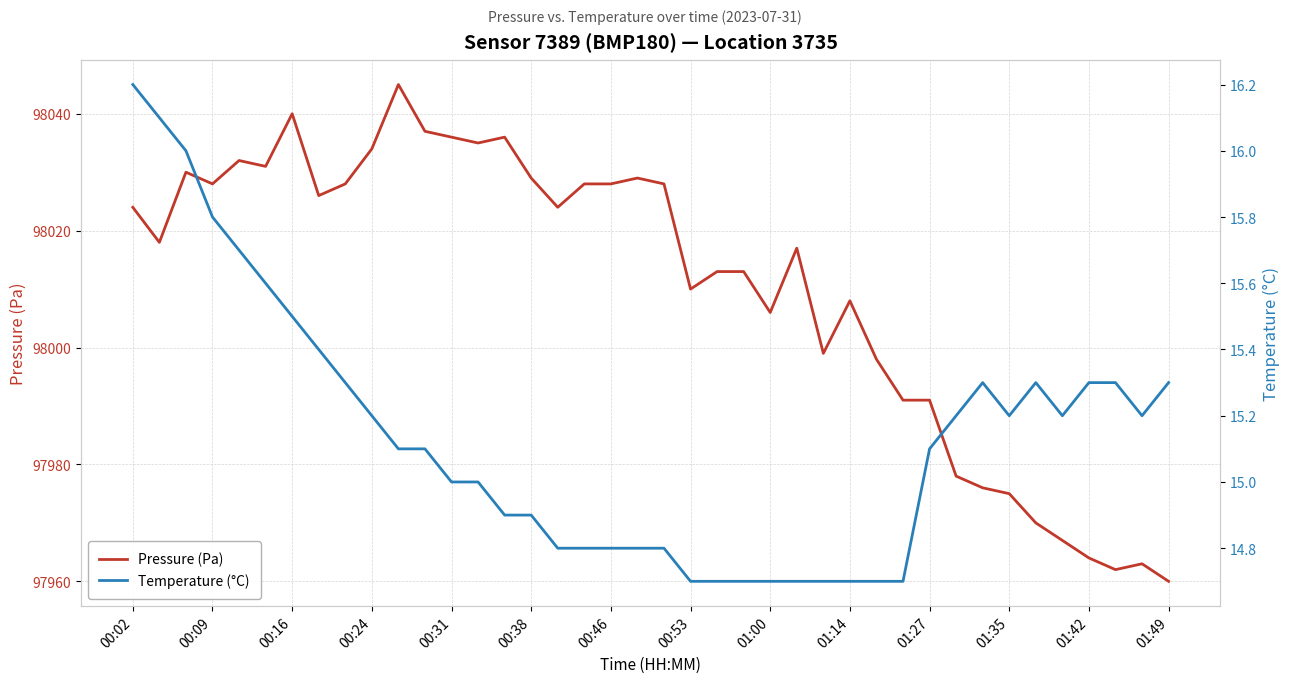

What are all the series names shown in the legend?

Pressure (Pa), Temperature (°C)